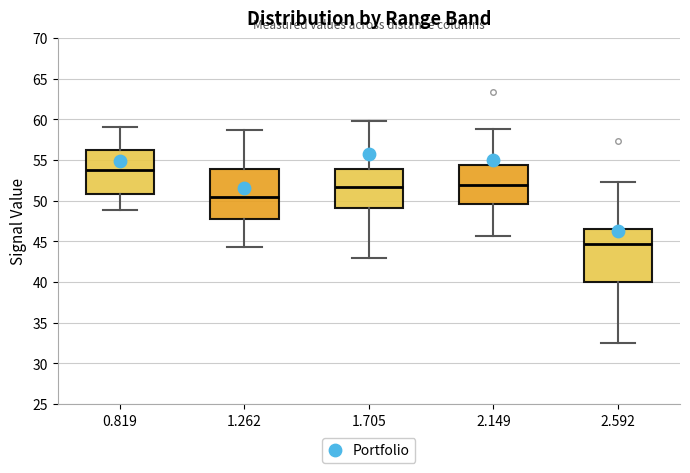

Reading left to right, transcribe this box plot: for each box, give where its median line is, the range the box spans, and where its two whiskers end, as read against the y-axis. The values are not printed on the chart, so give them approximately, as read against the axis.

0.819: median 54.0, box 51.0 to 56.5, whiskers 49.0 to 59.0
1.262: median 50.5, box 48.0 to 54.0, whiskers 44.5 to 58.5
1.705: median 51.5, box 49.0 to 54.0, whiskers 43.0 to 60.0
2.149: median 52.0, box 49.5 to 54.5, whiskers 45.5 to 59.0
2.592: median 44.5, box 40.0 to 46.5, whiskers 32.5 to 52.5